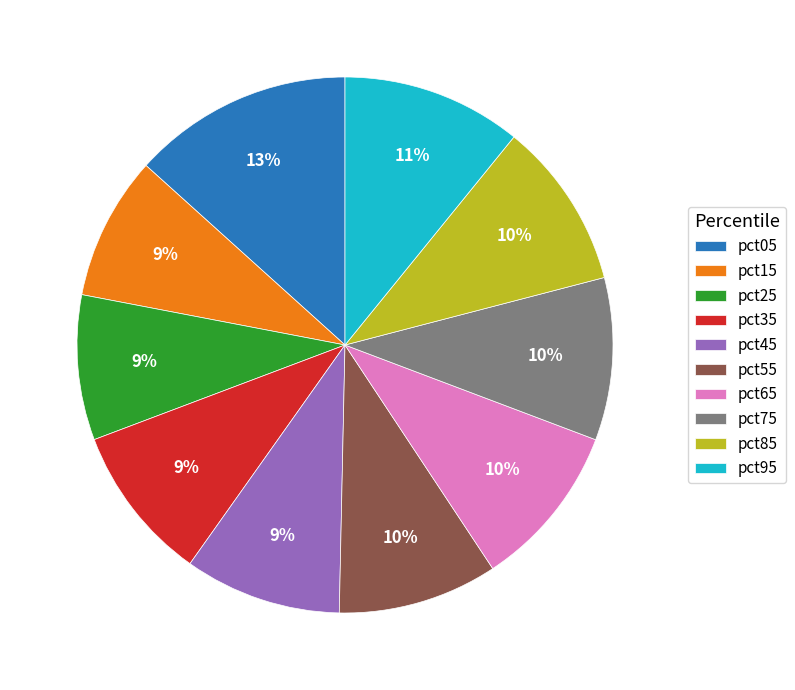

Which slice is the largest?

pct05